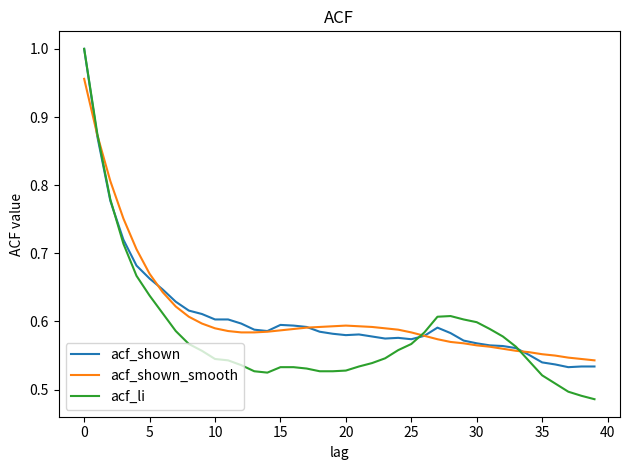

Which series has the largest range (max minus min)?

acf_li